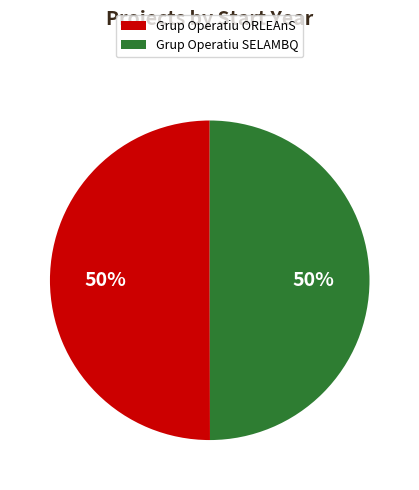

How many segments does this pie chart have?

2